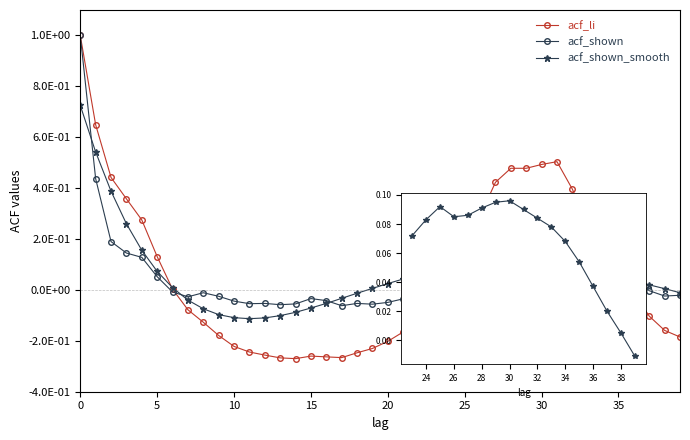

Reading right to left, transcribe all the data shown in this chart.

acf_shown: 39=-0.0	38=-0.0	37=-0.0	36=0.0	35=0.1	34=0.0	33=0.1	32=0.1	31=0.2	30=0.1	29=0.1	28=0.2	27=0.2	26=0.1	25=0.0	24=0.0	23=0.0	22=-0.0	21=-0.0	20=-0.0	19=-0.1	18=-0.1	17=-0.1	16=-0.0	15=-0.0	14=-0.1	13=-0.1	12=-0.1	11=-0.1	10=-0.0	9=-0.0	8=-0.0	7=-0.0	6=-0.0	5=0.1	4=0.1	3=0.1	2=0.2	1=0.4	0=1.0
acf_shown_smooth: 39=-0.0	38=0.0	37=0.0	36=0.0	35=0.1	34=0.1	33=0.1	32=0.1	31=0.1	30=0.1	29=0.1	28=0.1	27=0.1	26=0.1	25=0.1	24=0.1	23=0.1	22=0.1	21=0.0	20=0.0	19=0.0	18=-0.0	17=-0.0	16=-0.1	15=-0.1	14=-0.1	13=-0.1	12=-0.1	11=-0.1	10=-0.1	9=-0.1	8=-0.1	7=-0.0	6=0.0	5=0.1	4=0.2	3=0.3	2=0.4	1=0.5	0=0.7
acf_li: 39=-0.2	38=-0.2	37=-0.1	36=-0.0	35=0.1	34=0.1	33=0.3	32=0.4	31=0.5	30=0.5	29=0.5	28=0.5	27=0.4	26=0.3	25=0.2	24=0.1	23=0.0	22=-0.1	21=-0.2	20=-0.2	19=-0.2	18=-0.2	17=-0.3	16=-0.3	15=-0.3	14=-0.3	13=-0.3	12=-0.3	11=-0.2	10=-0.2	9=-0.2	8=-0.1	7=-0.1	6=0.0	5=0.1	4=0.3	3=0.4	2=0.4	1=0.6	0=1.0